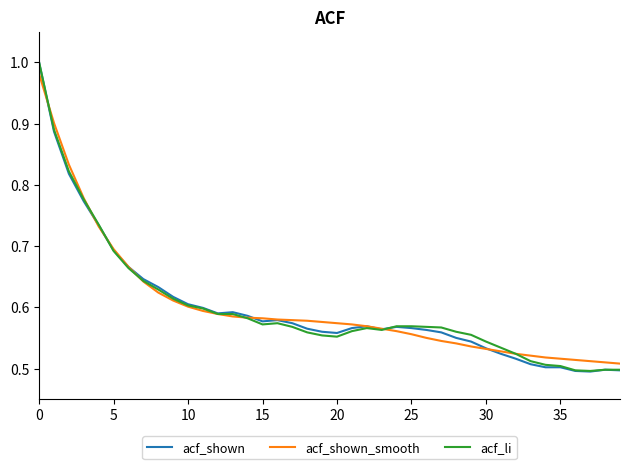

Which series has the largest range (max minus min)?

acf_shown